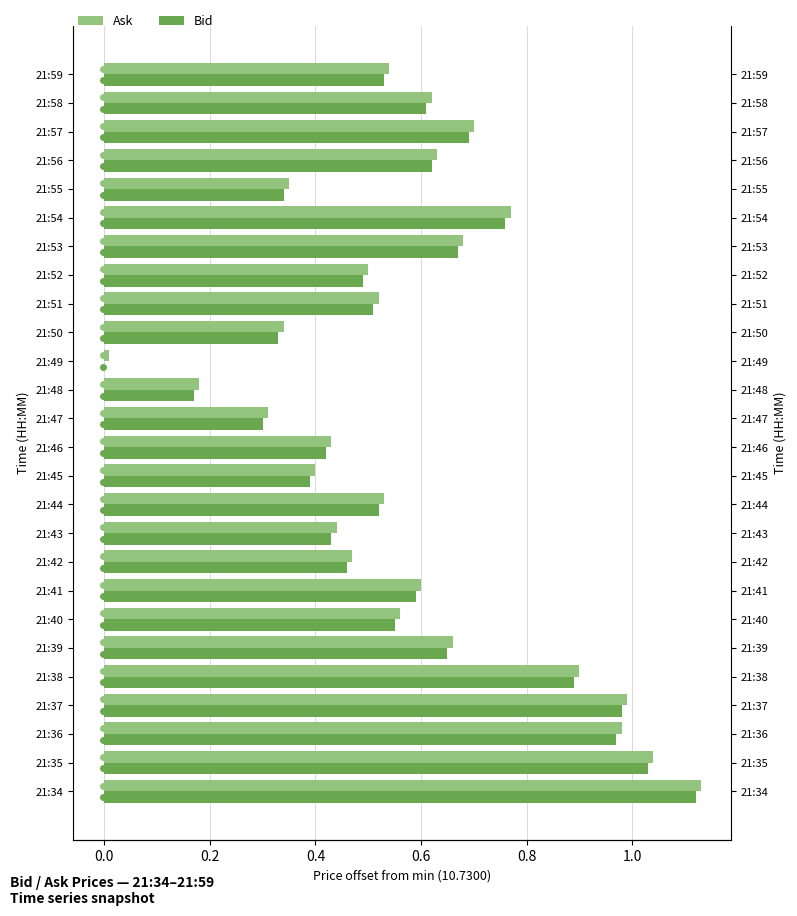

What position from the left is 0.0?

2